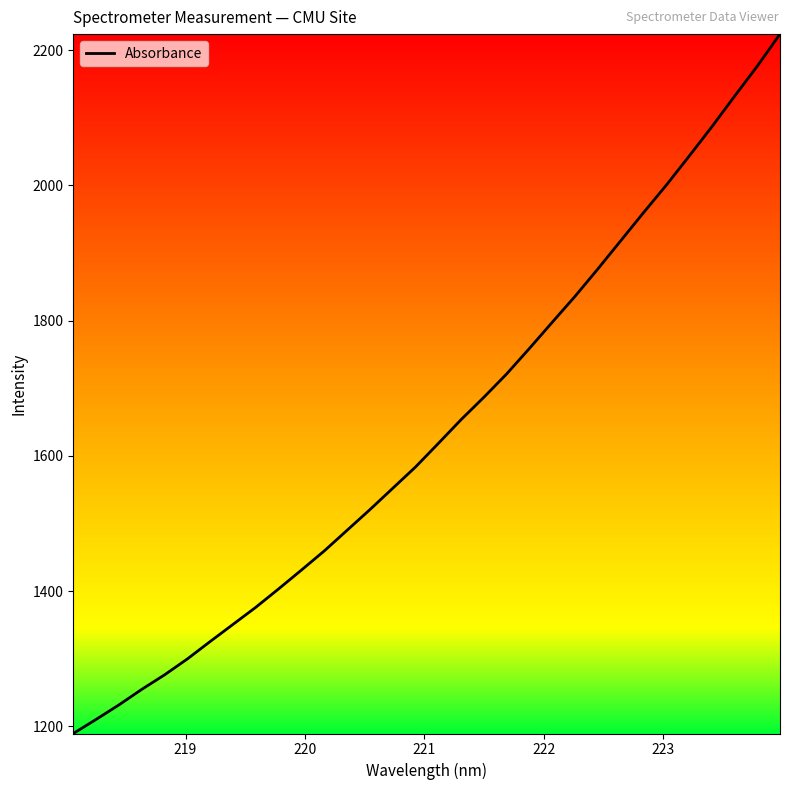

What is the maximum value shown in the chart?

2223.9